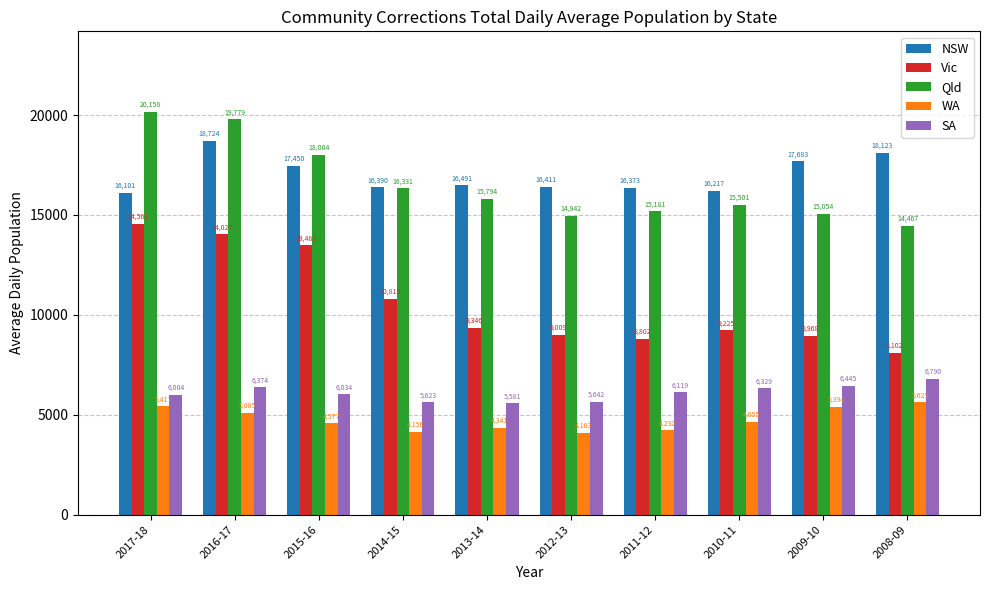

How many data points does each series have?

10